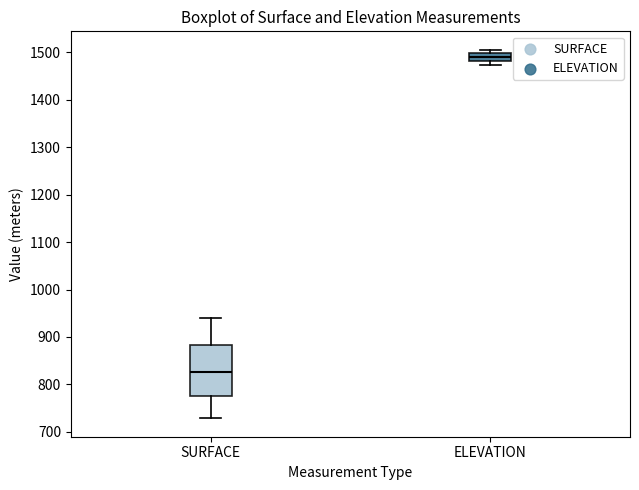

Which box is the tallest, from its lower edge to its upper edge?

SURFACE